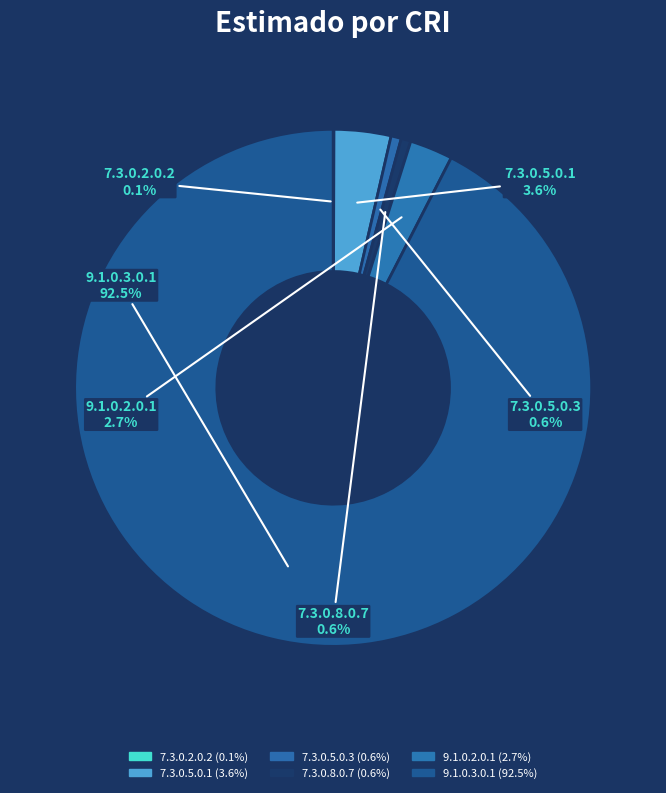

What is the ratio of the value at 9.1.0.3.0.1 to the value at 7.3.0.8.0.7?

152.0